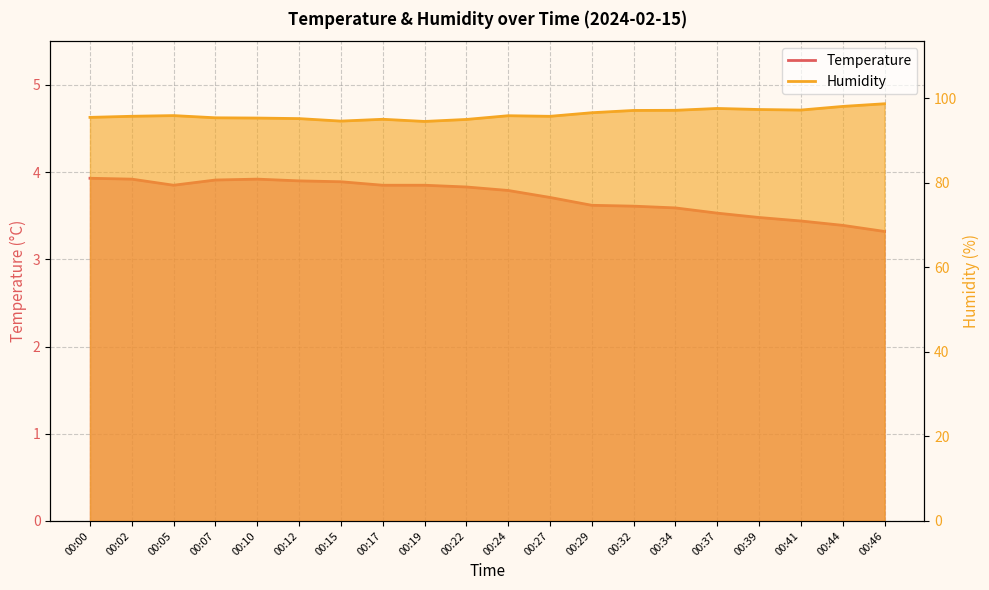

What is the average value of the Humidity series?

96.1